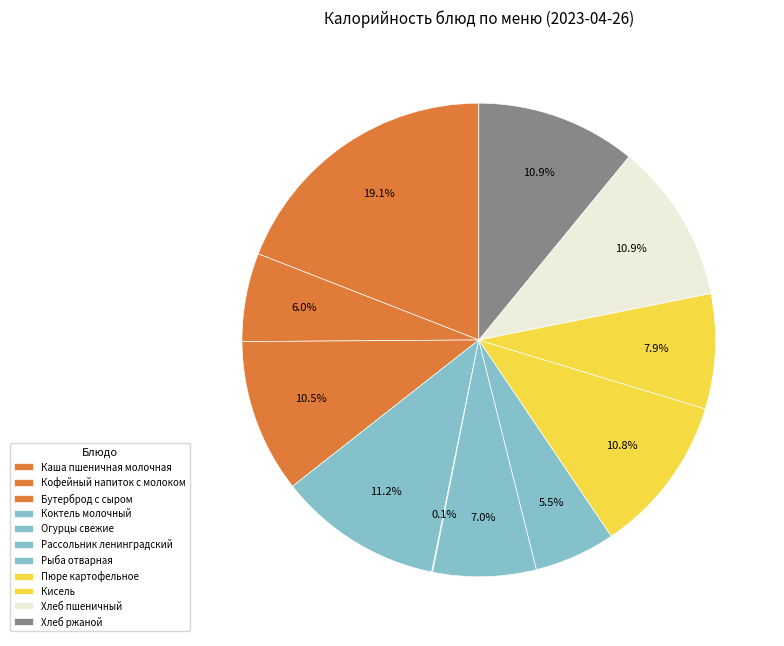

To the nearest percent, what is the combined percentage of Кисель and Пюре картофельное?

19%